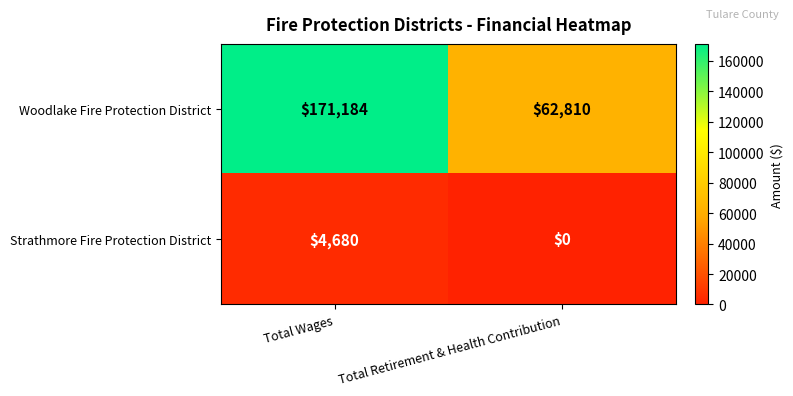

What is the maximum value shown in the chart?

171184